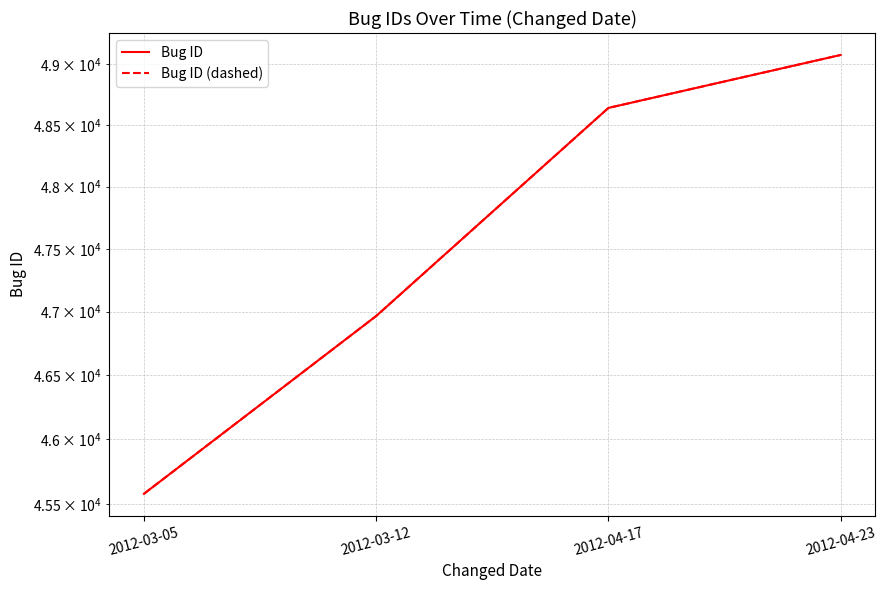

What is the lowest value of the Bug ID series?

45579